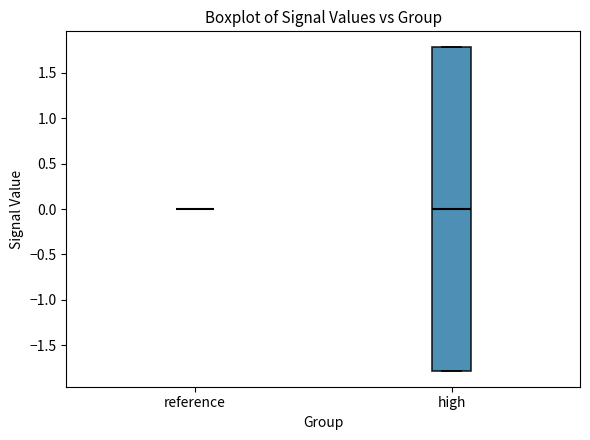

Comparing the boxes themselves (not the whiskers), which one is the tallest?

high